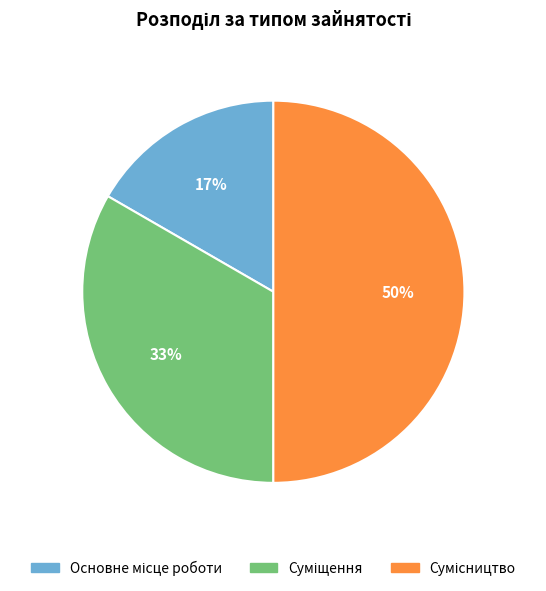

To the nearest percent, what is the difference between the largest and smallest slice percentages?

33%